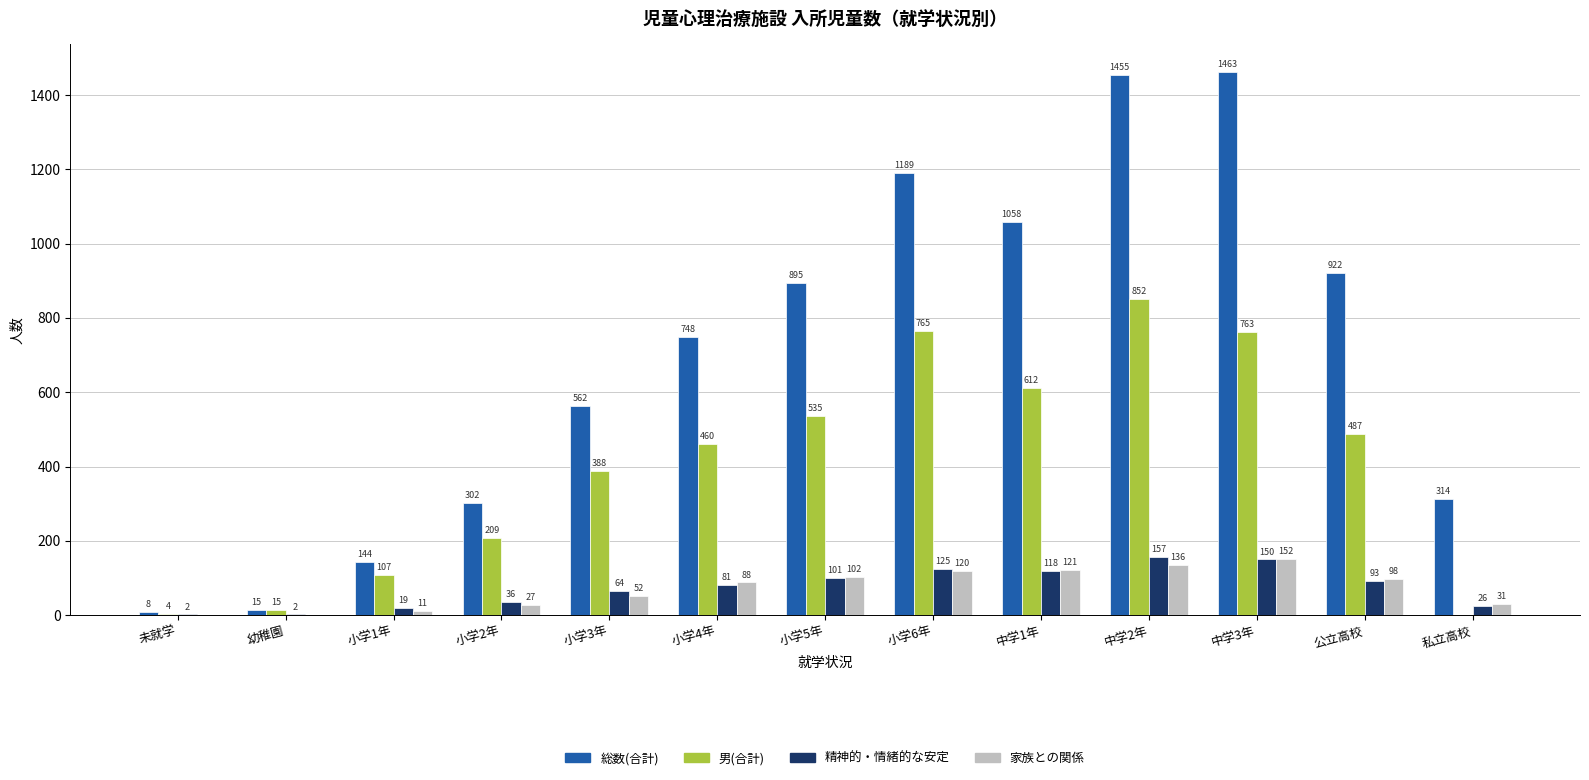

True or false: 男(合計) has a value of 535 at 小学5年.

True